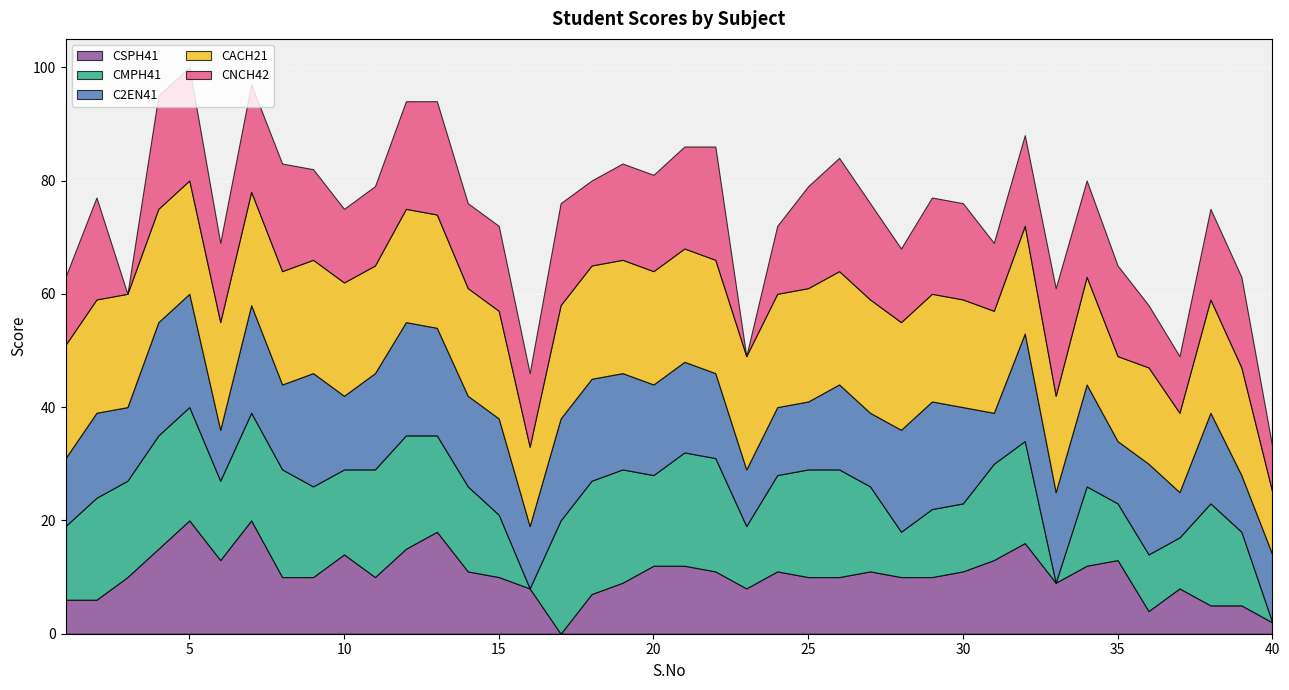

Which series has the largest range (max minus min)?

CSPH41